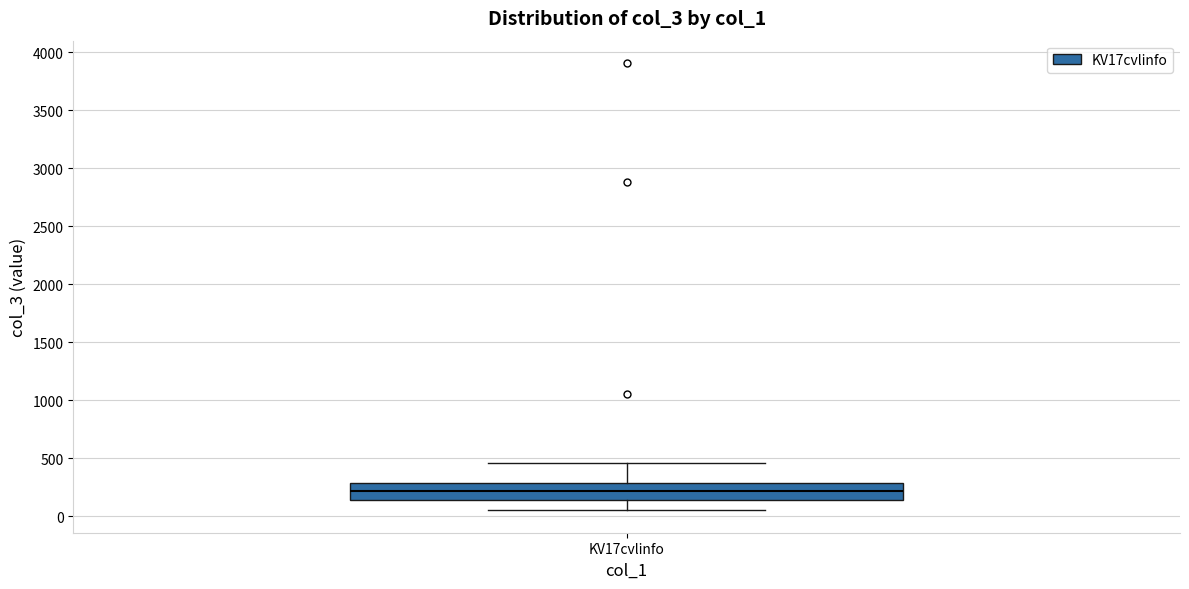

Read this box plot against the y-axis: the position of the median line, the range covered by the box, and the ends of both whiskers. The values are not printed on the chart, so give them approximately, as read against the axis.

median 200, box 150 to 300, whiskers 50 to 450